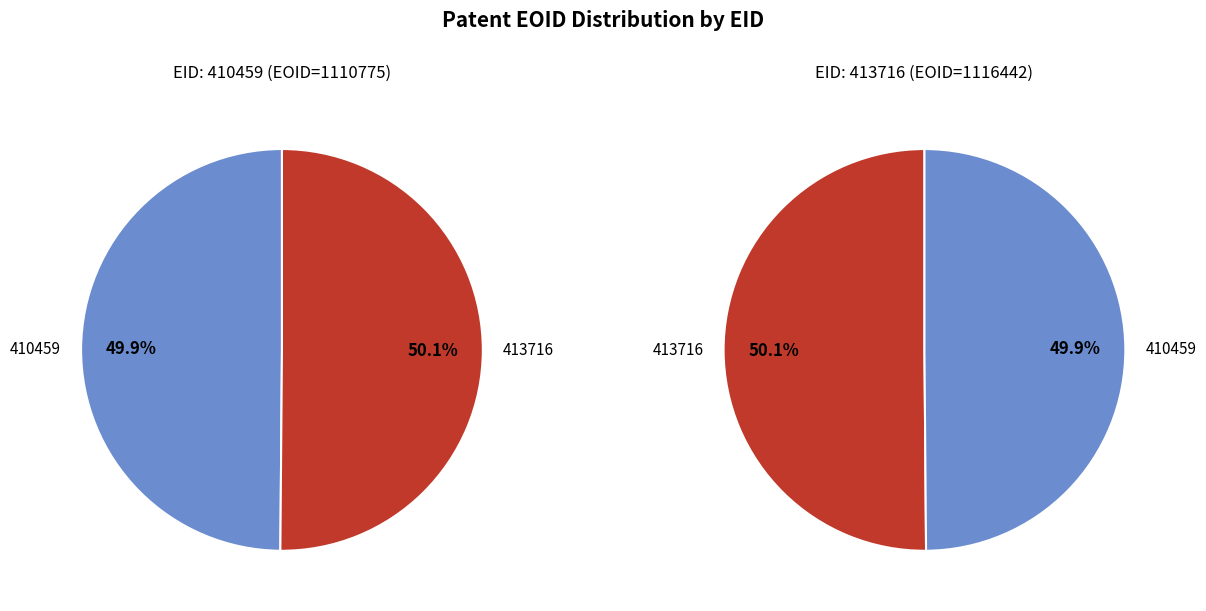

Which slice represents more than half of the pie?

413716